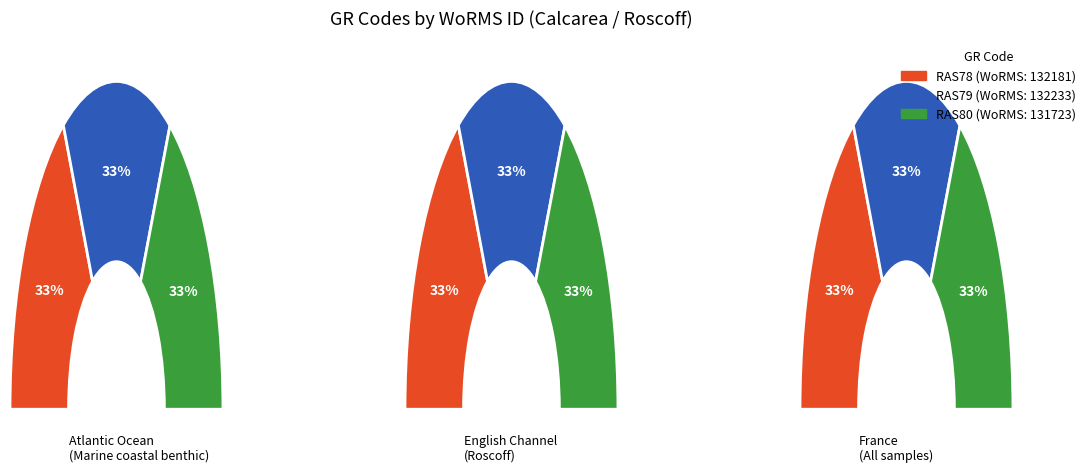

Approximately how many times larger is the value at Marine coastal benthic compared to 2?

1.0